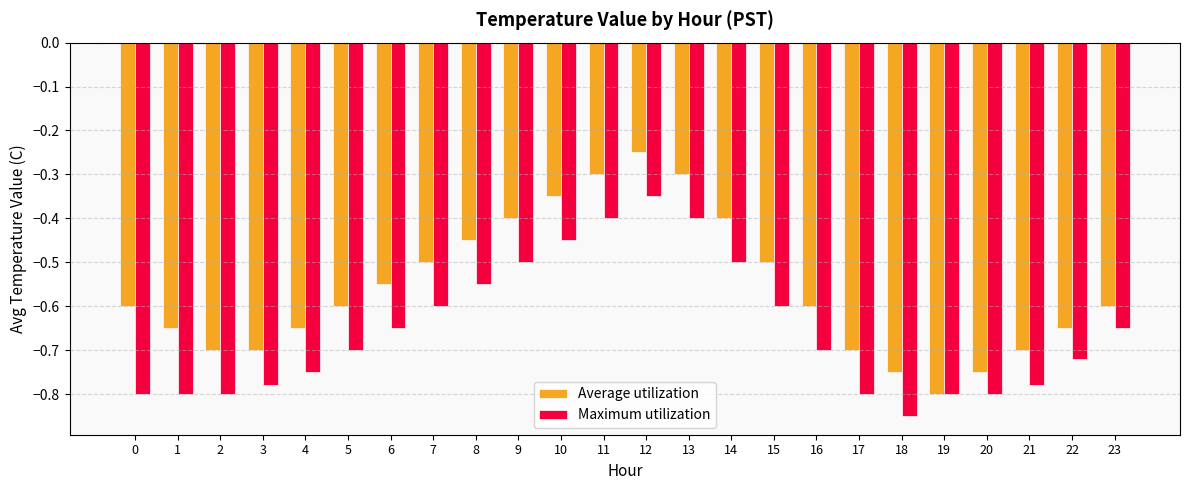

What is the difference between the second highest and second lowest values in the Maximum utilization series?

0.4